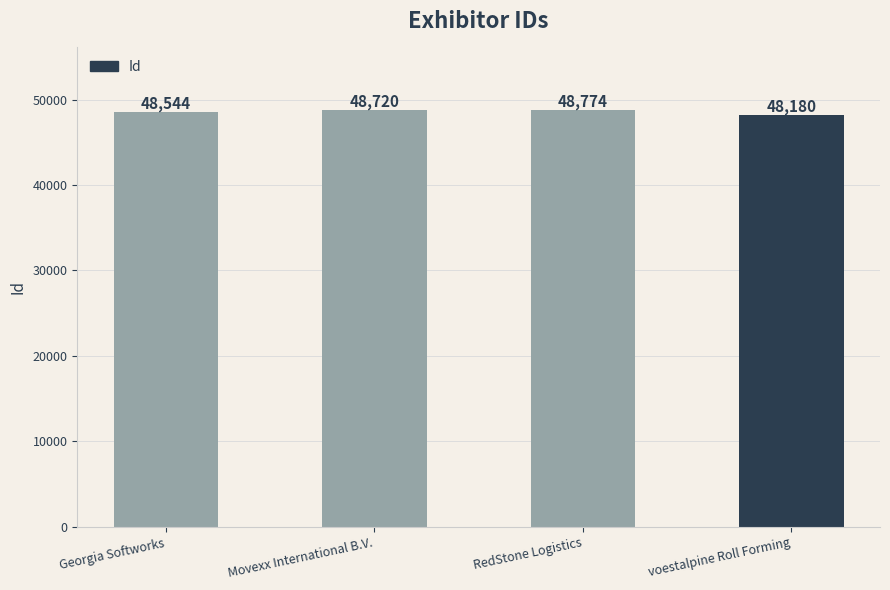

Reading right to left, transcribe all the data shown in this chart.

voestalpine Roll Forming=48180	RedStone Logistics=48774	Movexx International B.V.=48720	Georgia Softworks=48544